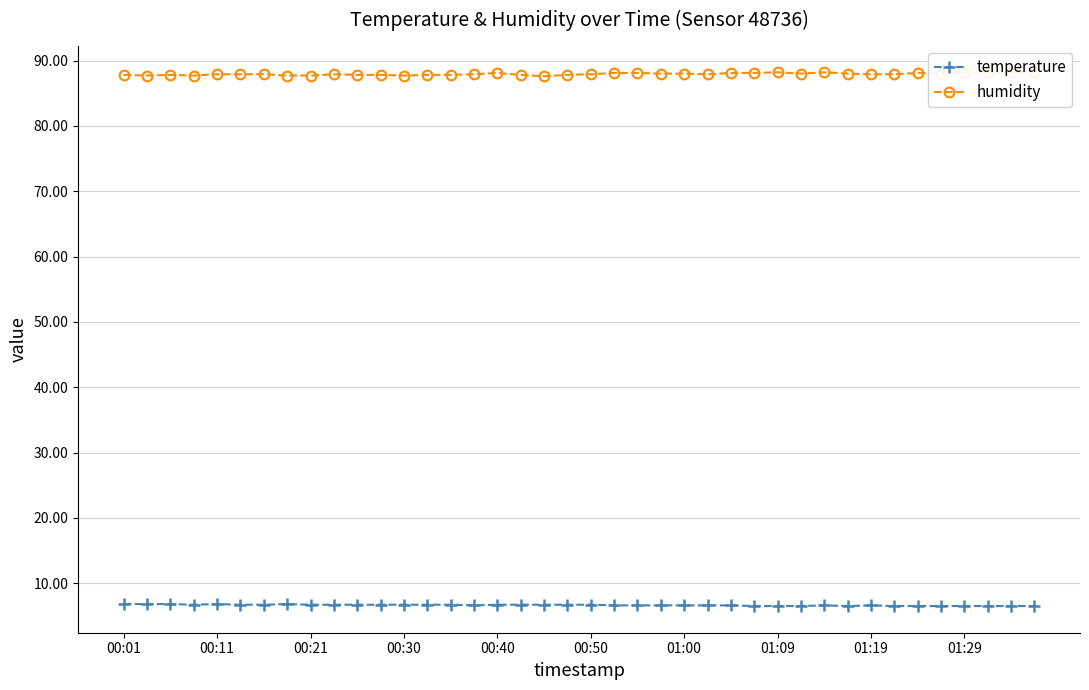

In temperature, how many points are lower than both neighbors (excluding endpoints)?

3